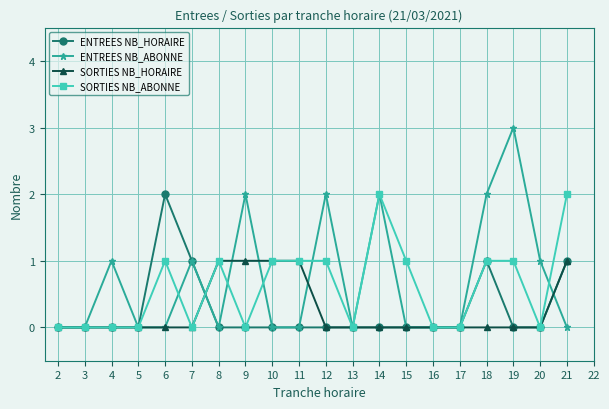

True or false: SORTIES NB_ABONNE has more than 0 interior local peaks.

True